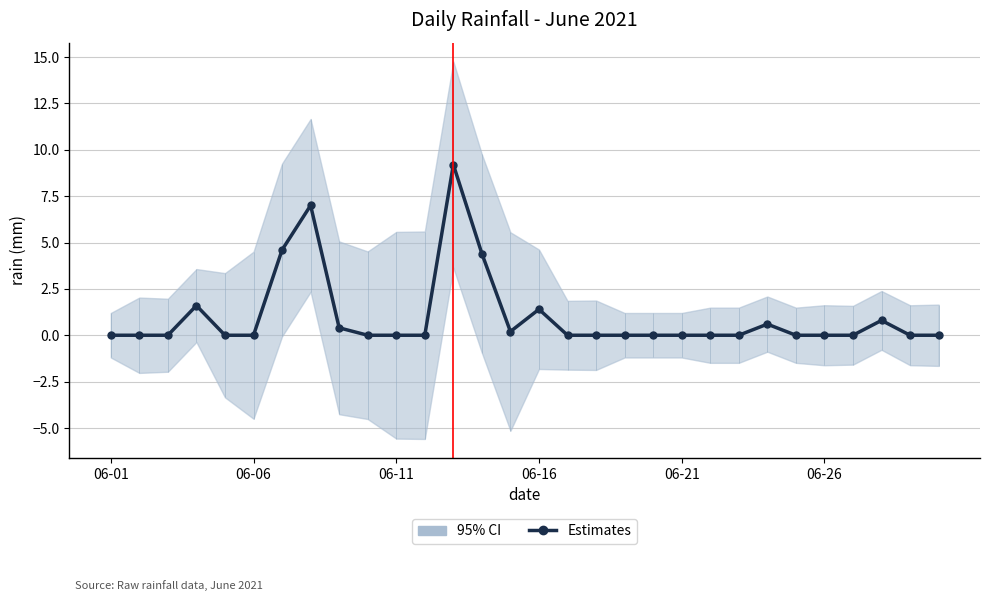

Is it true that the value at 14 is 0.2?

True